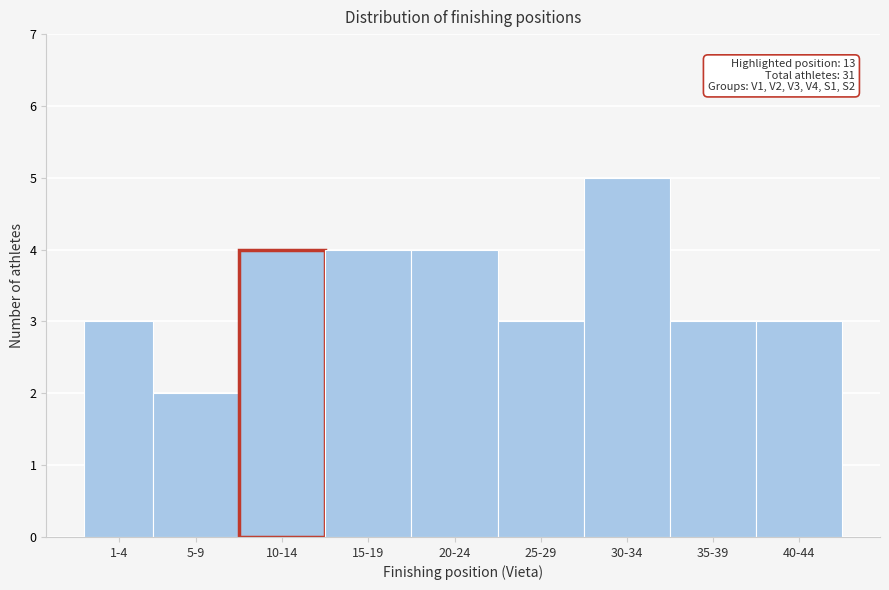

Reading right to left, transcribe all the data shown in this chart.

3	3	5	3	4	4	4	2	3